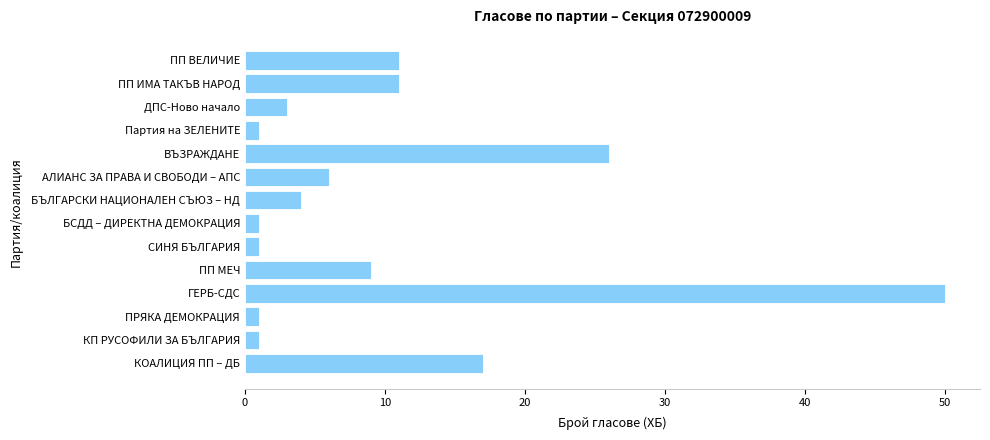

What is the change in value from ПП ИМА ТАКЪВ НАРОД to АЛИАНС ЗА ПРАВА И СВОБОДИ – АПС?

-5